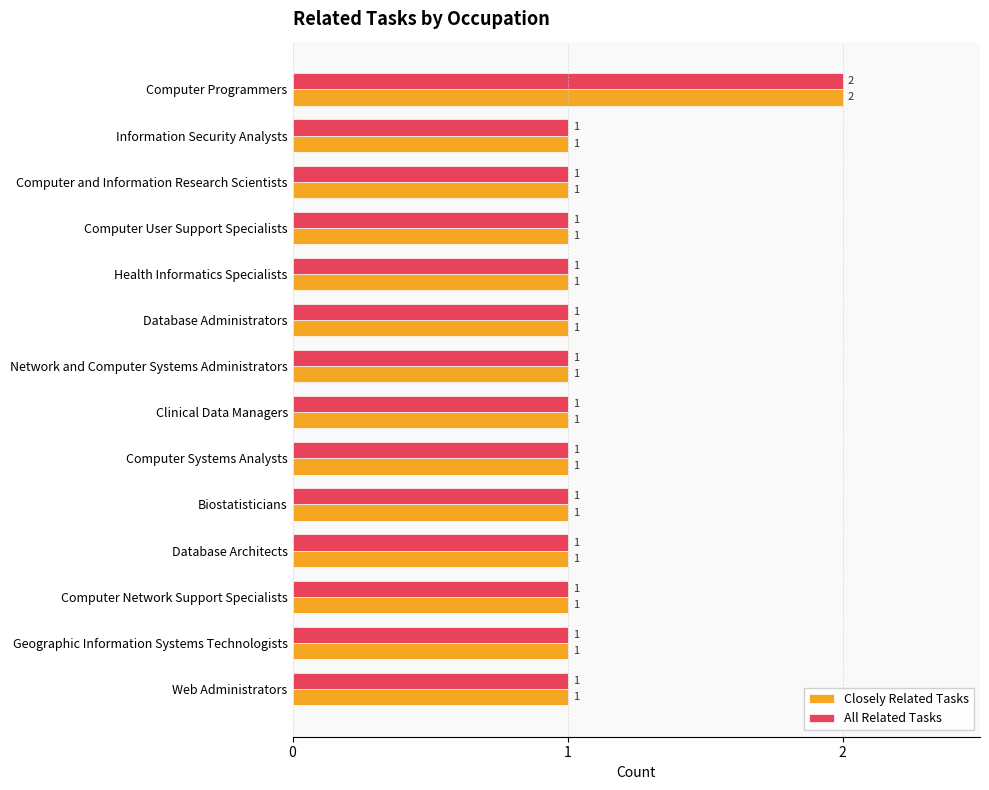

Which label corresponds to the largest value in the chart?

Computer Programmers